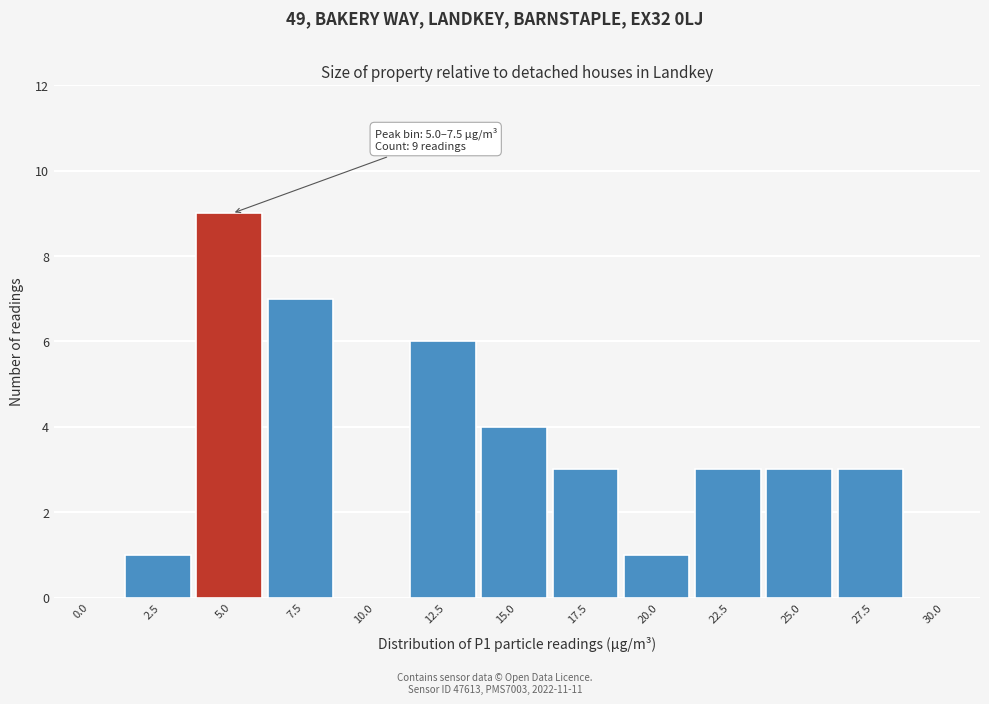

Reading right to left, extract all data points from this chart.

30.0=0	27.5=3	25.0=3	22.5=3	20.0=1	17.5=3	15.0=4	12.5=6	10.0=0	7.5=7	5.0=9	2.5=1	0.0=0